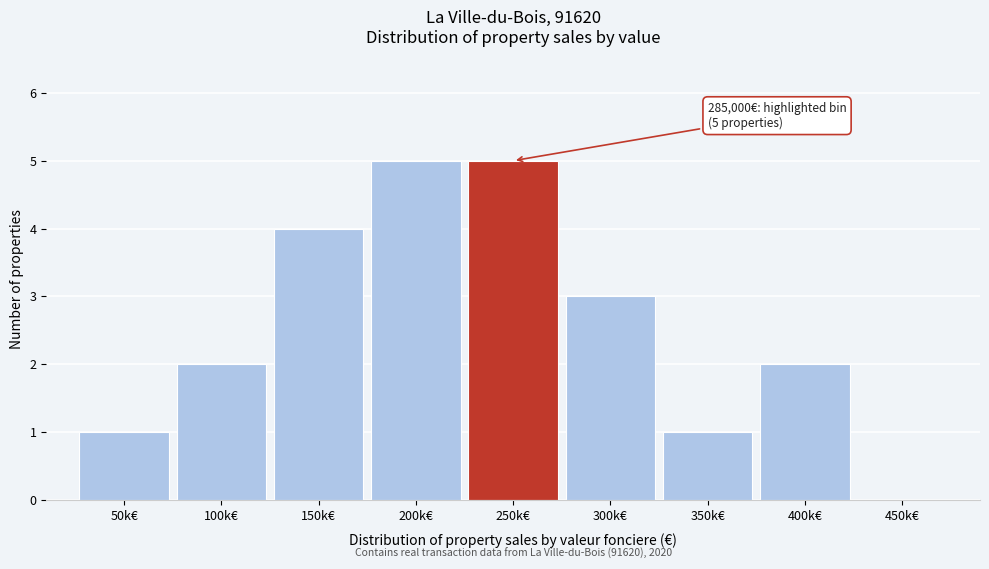

Reading right to left, extract all data points from this chart.

450k€=0	400k€=2	350k€=1	300k€=3	250k€=5	200k€=5	150k€=4	100k€=2	50k€=1